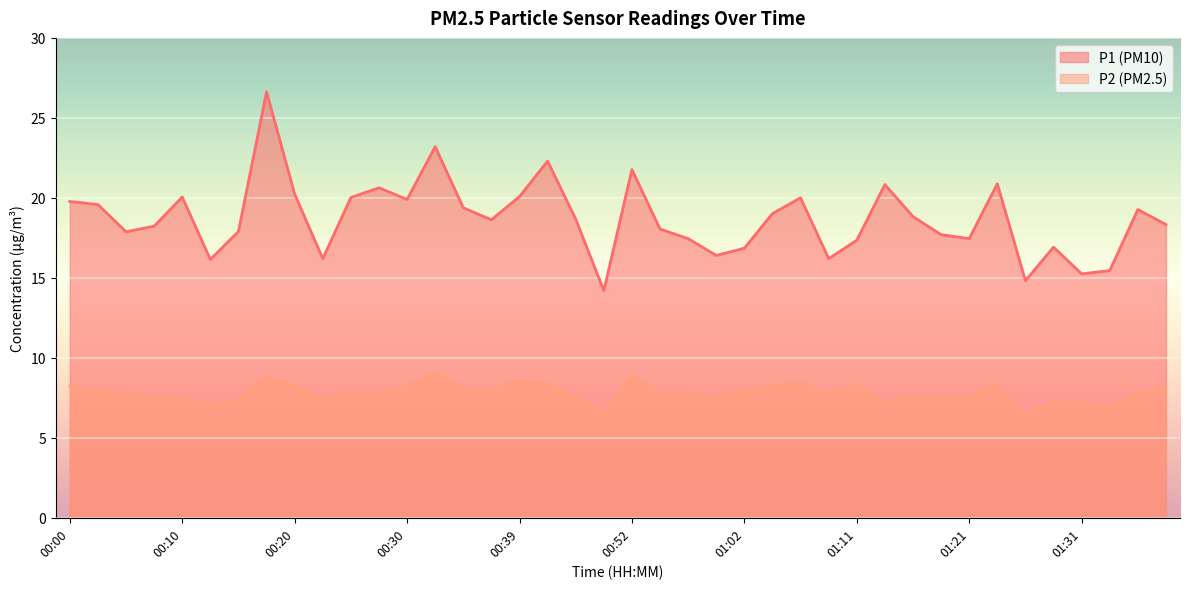

List the labels in order of P1 value, smallest first.

00:49, 01:26, 01:31, 01:33, 00:13, 00:22, 01:09, 00:59, 01:02, 01:28, 01:11, 00:57, 01:21, 01:18, 00:05, 00:15, 00:54, 00:08, 01:38, 00:37, 00:47, 01:16, 01:04, 01:36, 00:35, 00:03, 00:00, 00:30, 01:06, 00:25, 00:10, 00:39, 00:20, 00:27, 01:14, 01:23, 00:52, 00:42, 00:32, 00:18